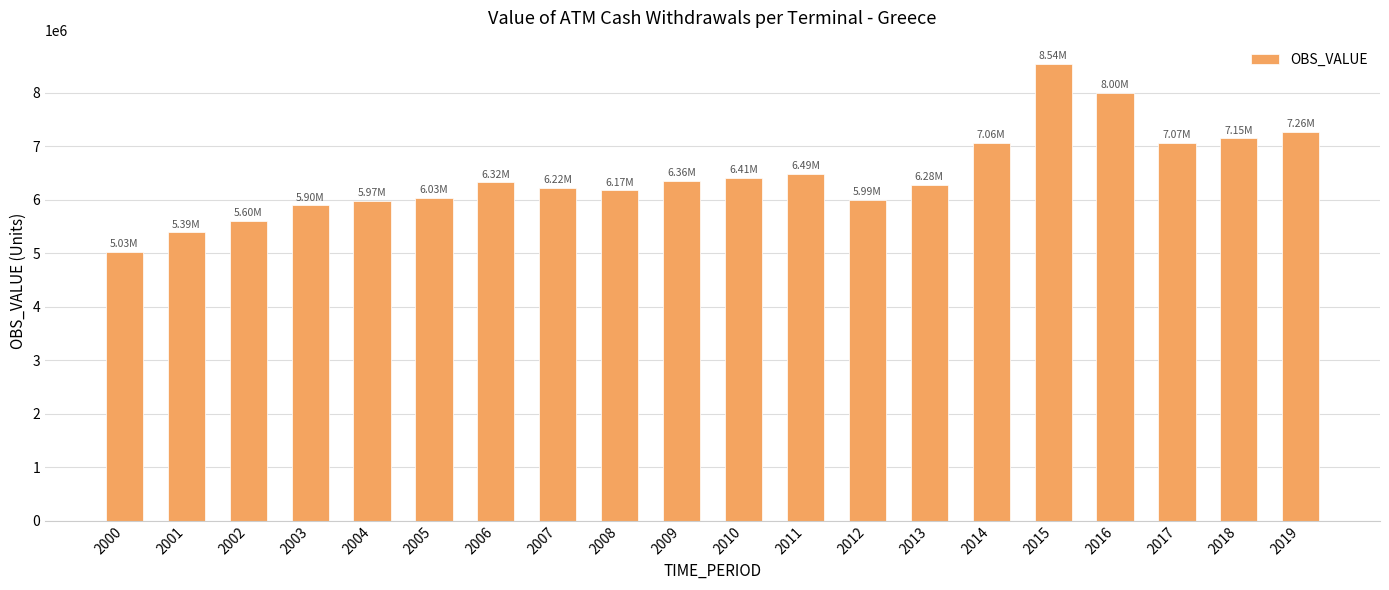

What is the ratio of the value at 2016 to the value at 2002?

1.4